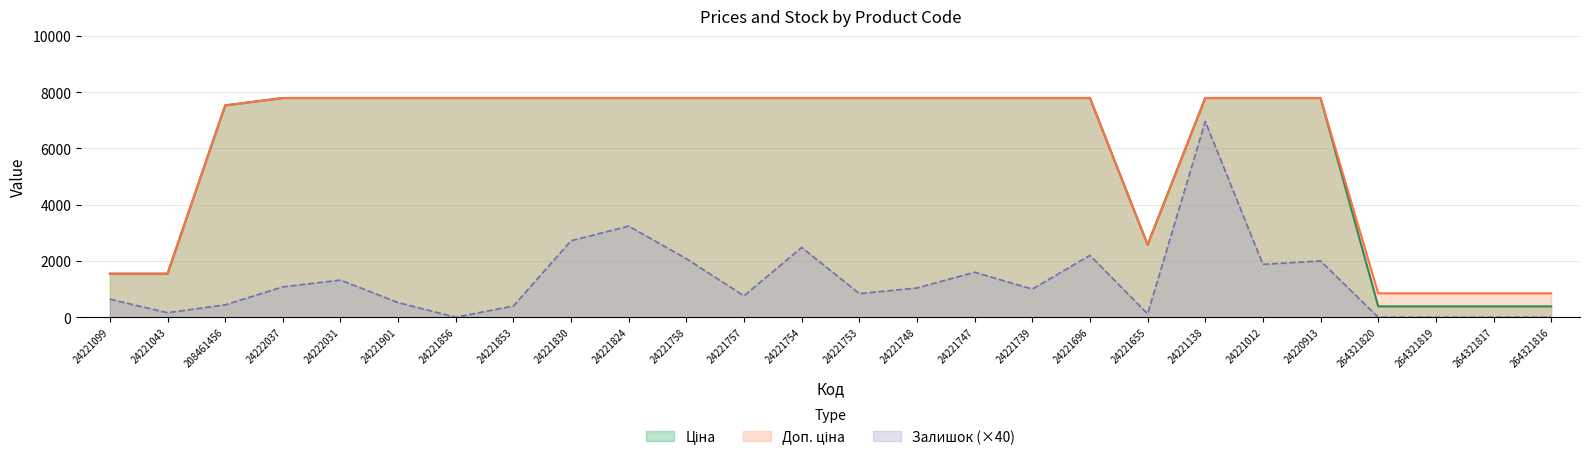

How many lines are shown in the chart?

3